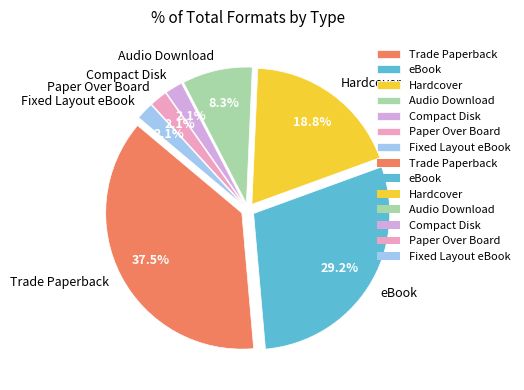

Is it true that Hardcover is 19% of the pie?

True